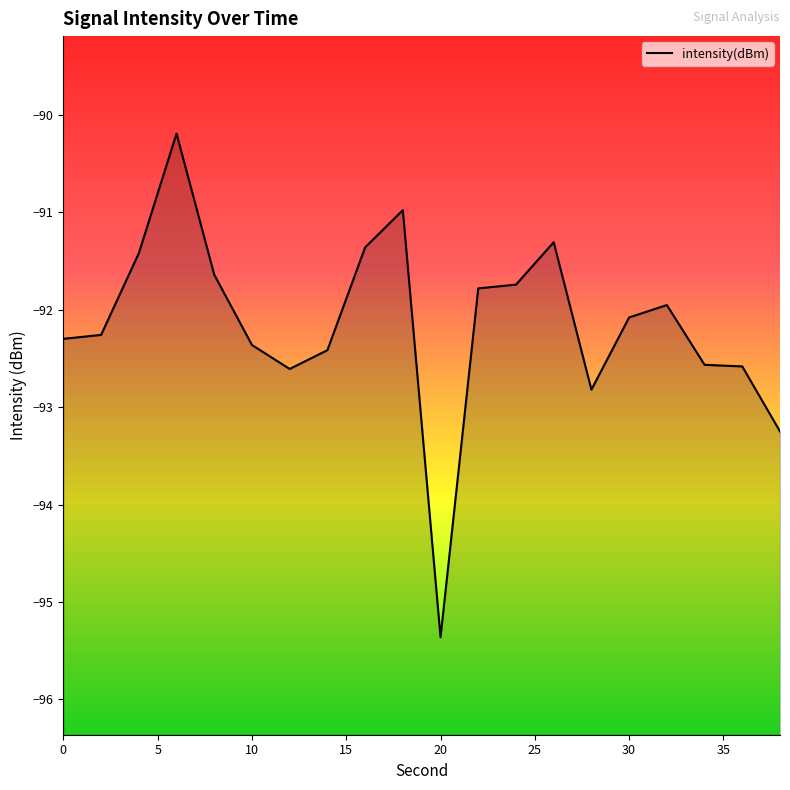

How many lines are shown in the chart?

1